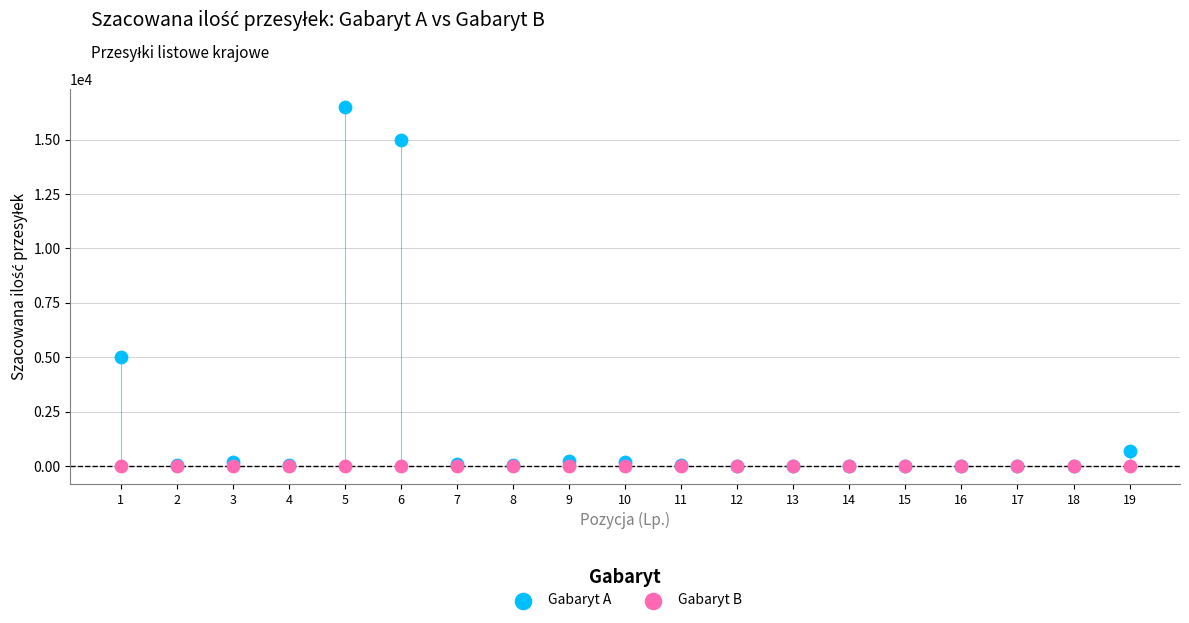

In the Gabaryt A series, what Y value is closest to 8250?

5000